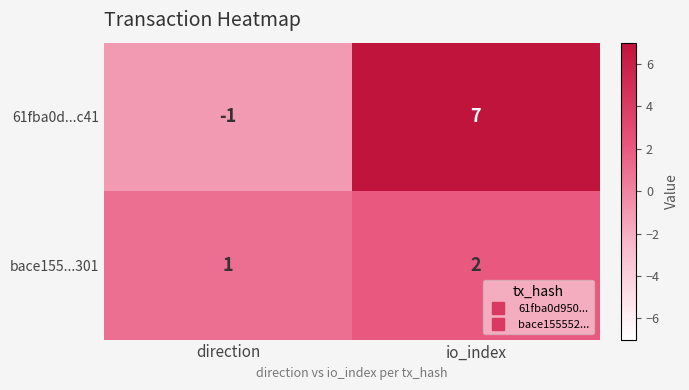

Where is 61fba0d...c41 nearest to the value 3?

direction